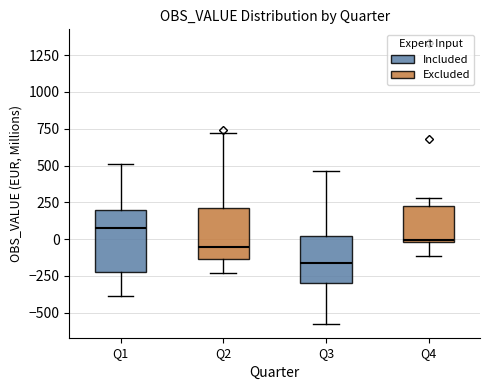

Which box's median line is the lowest?

Q3